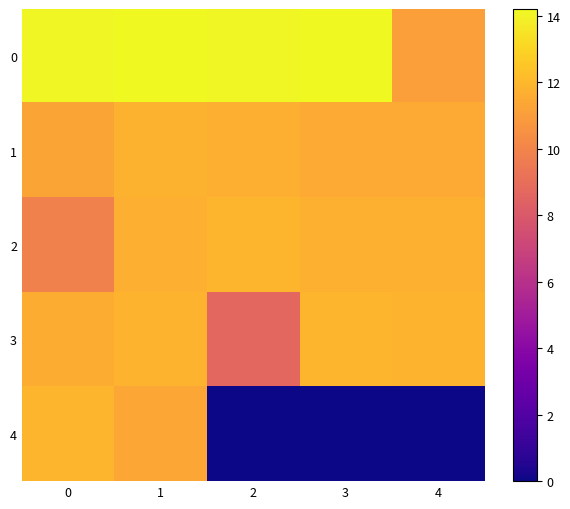

Which category has the highest value across all series?

1